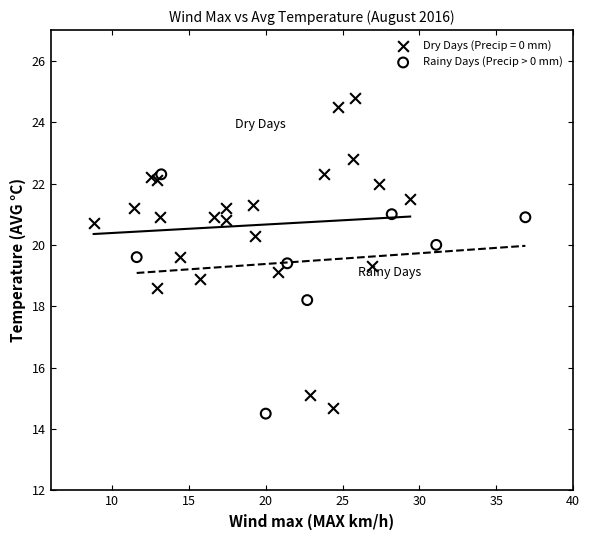

Which series has the widest spread of Y values?

Dry Days (Precip = 0 mm)